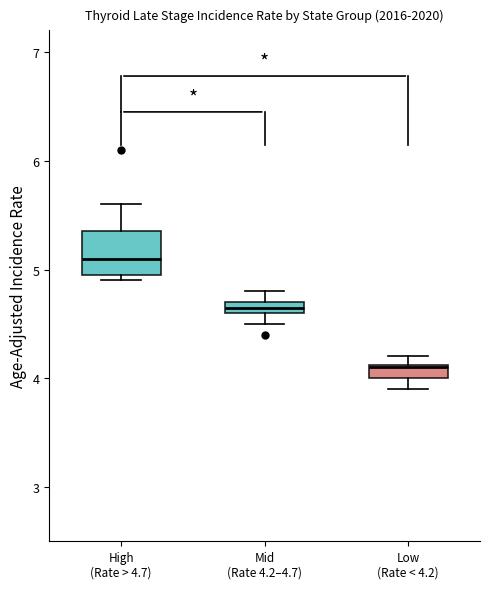

Which box's median line is the highest?

High (Rate > 4.7)